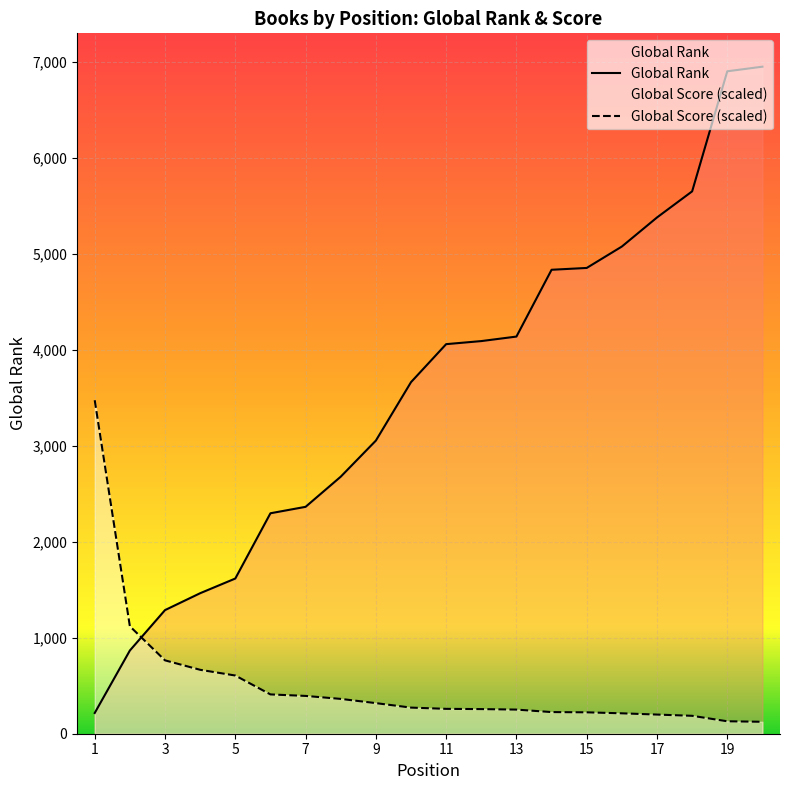

True or false: Global Score and Global Rank intersect in this chart.

True